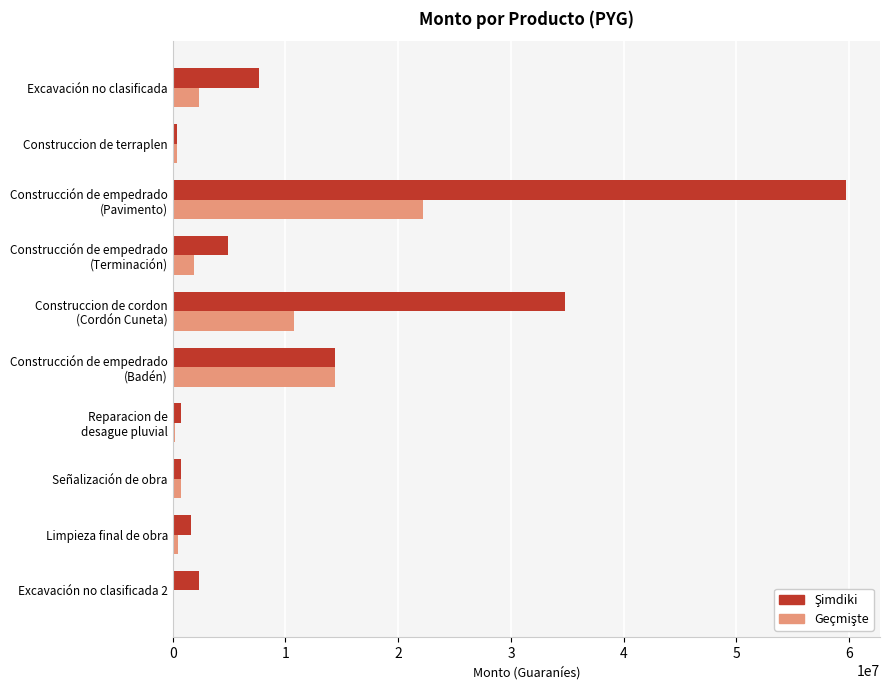

Count the number of categories in the chart.

10